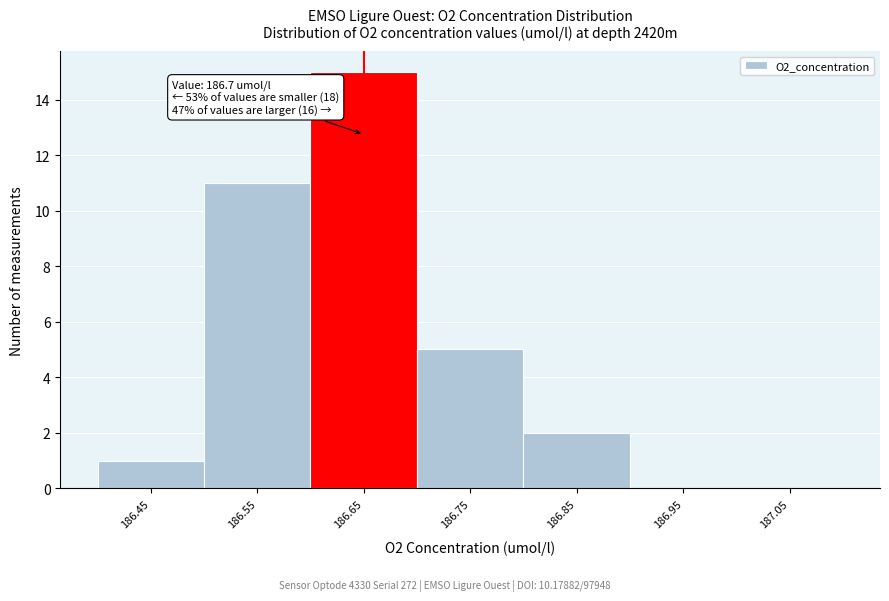

Reading left to right, transcribe all the data shown in this chart.

186.45=1	186.55=11	186.65=15	186.75=5	186.85=2	186.95=0	187.05=0